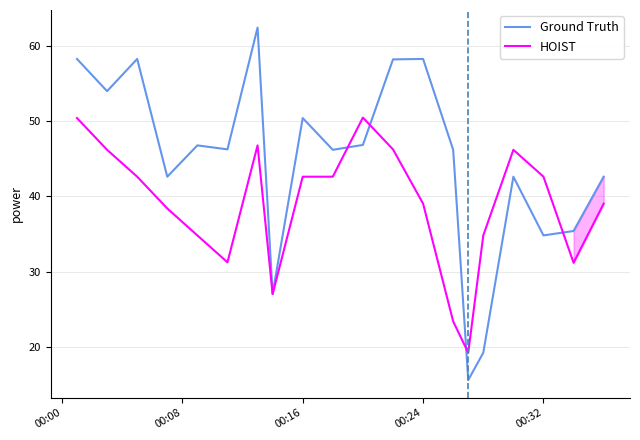

List the series in order of their peak value, highest first.

Ground Truth, HOIST